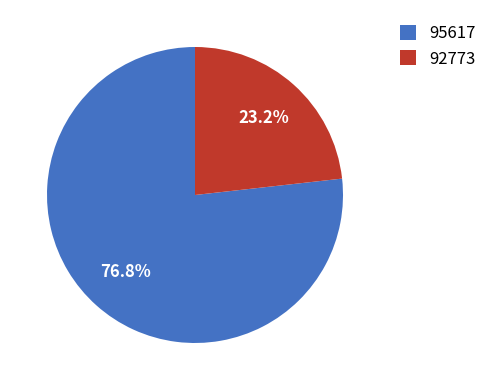

Which category has the biggest portion of the pie?

95617